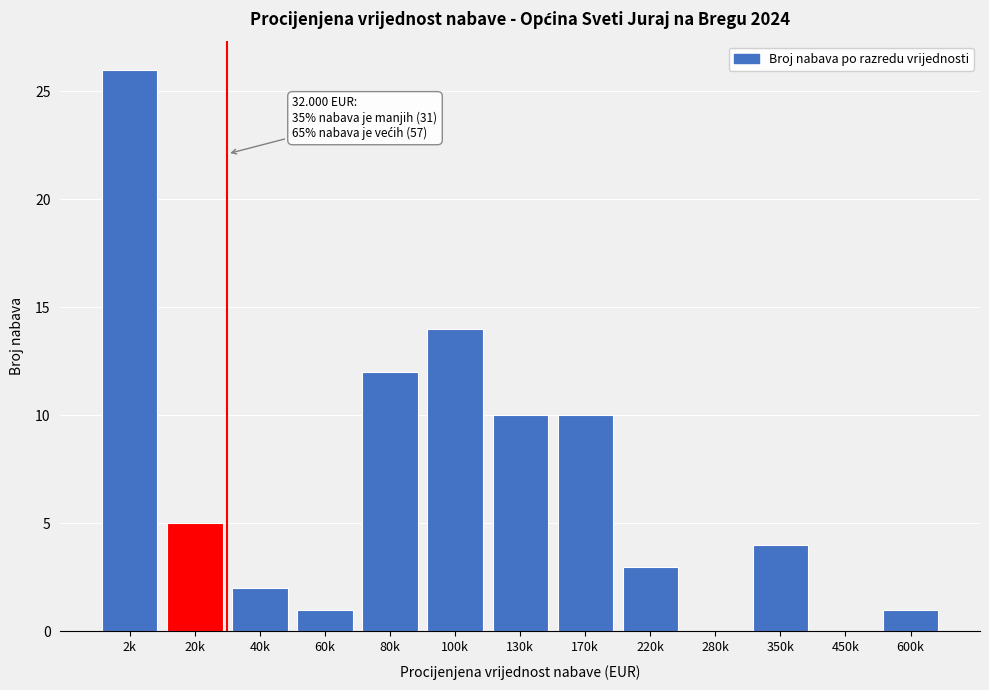

Reading right to left, transcribe all the data shown in this chart.

600k=1	450k=0	350k=4	280k=0	220k=3	170k=10	130k=10	100k=14	80k=12	60k=1	40k=2	20k=5	2k=26